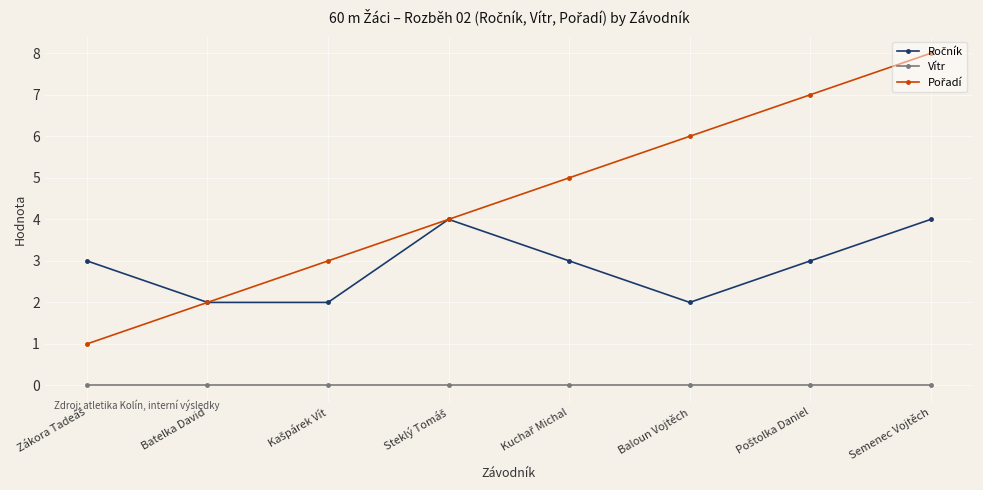

What is the label of the 8th point from the left?

Semenec Vojtěch